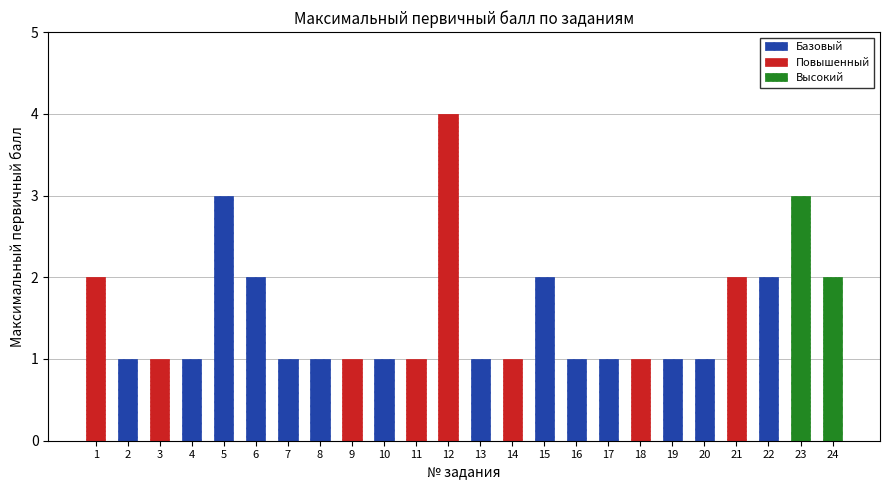

Between 5 and 7, which is larger?

5